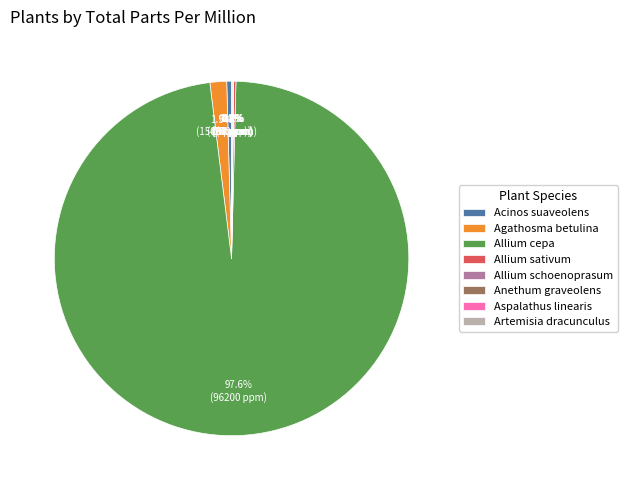

Which category has the biggest portion of the pie?

Allium cepa